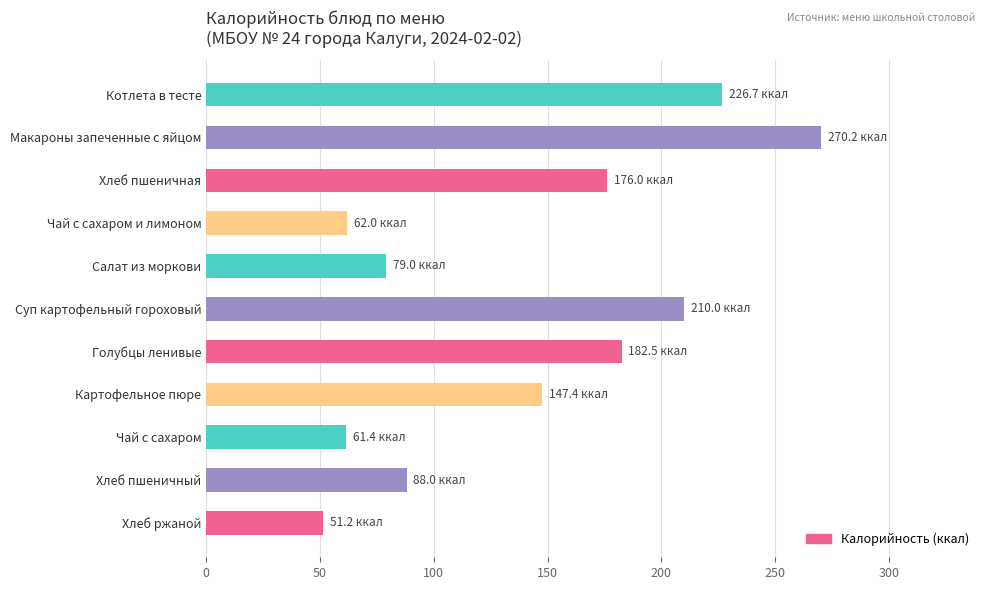

Which label corresponds to the largest value in the chart?

Макароны запеченные с яйцом